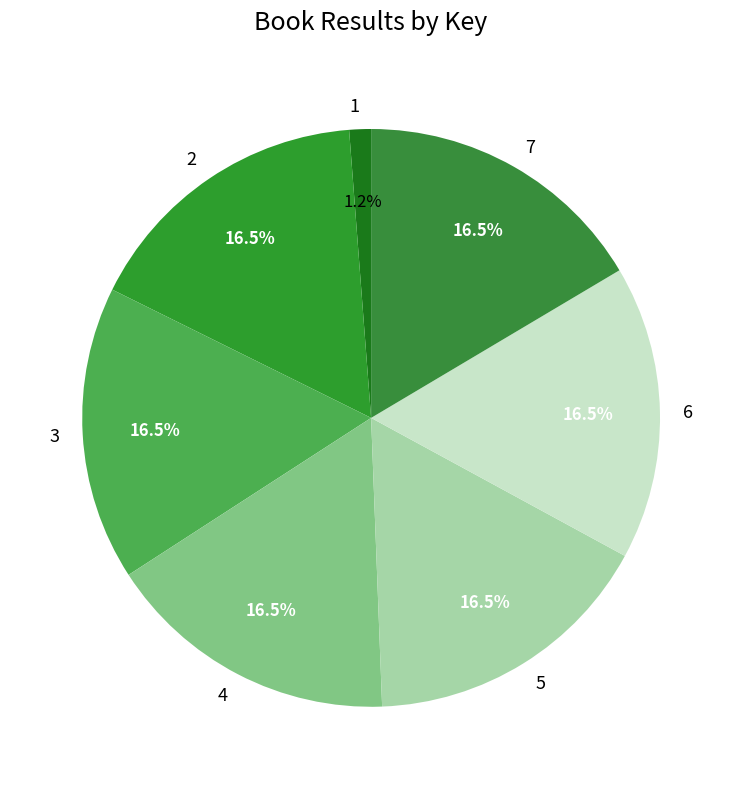

Does 7 represent more than half of the total?

No